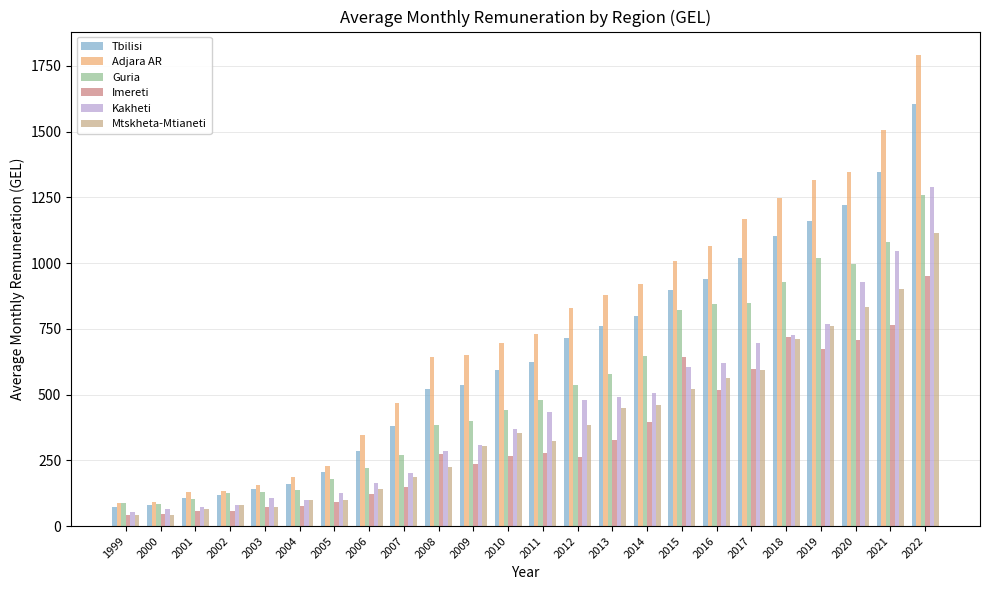

Which series changed the most between 2003 and 2022?

Adjara AR